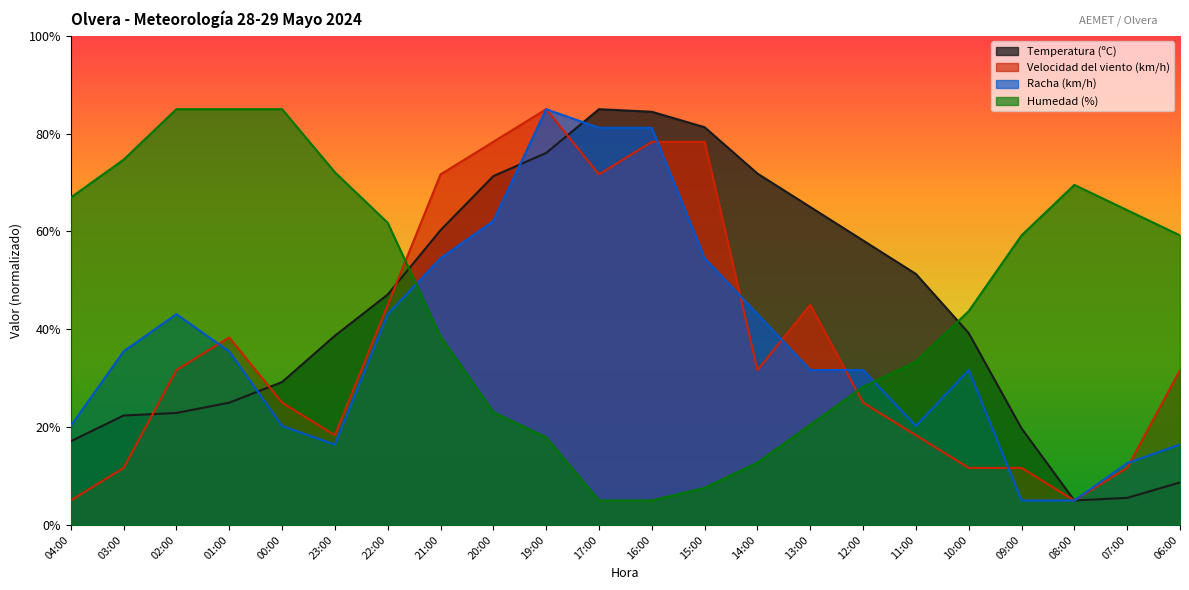

True or false: Humedad (%) and Velocidad del viento (km/h) intersect in this chart.

True